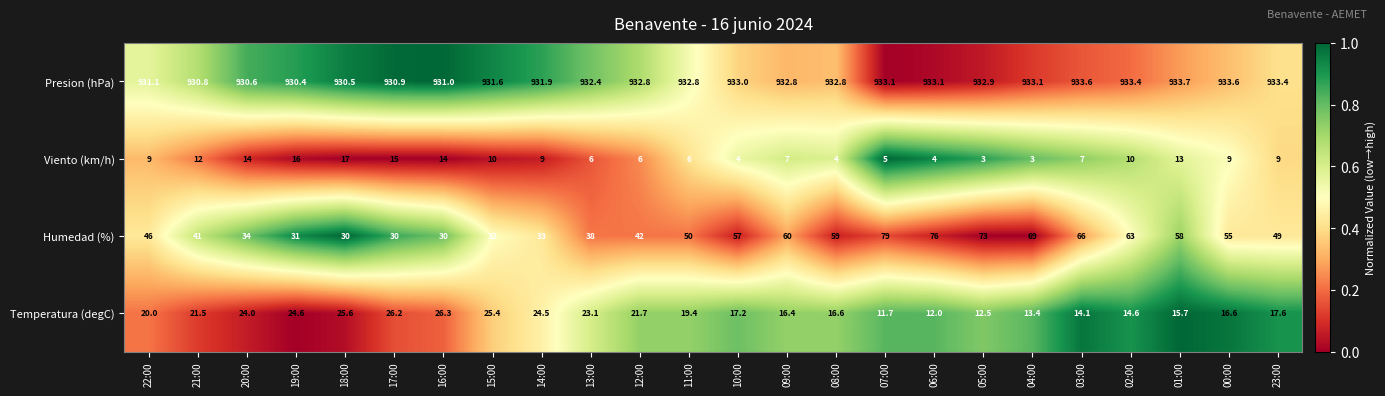

Rank the series by their maximum value, from lowest to highest.

Viento (km/h), Temperatura (degC), Humedad (%), Presion (hPa)